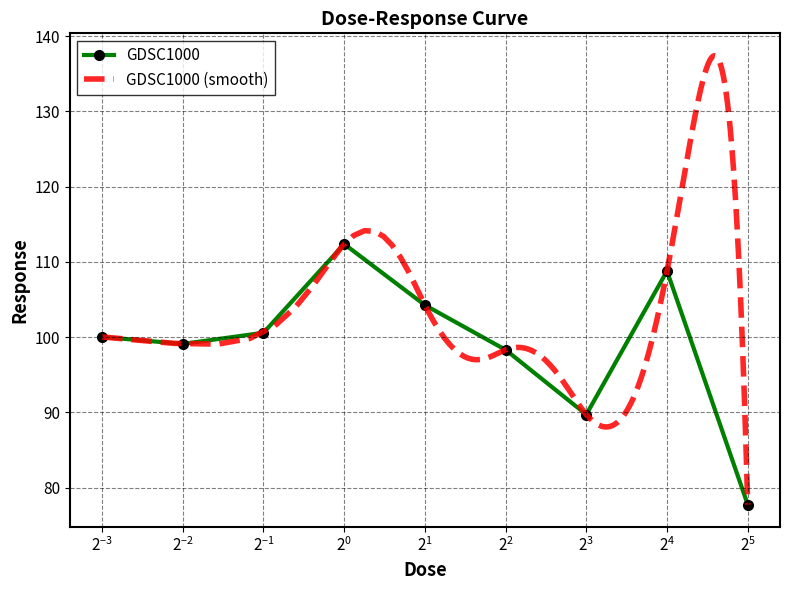

True or false: GDSC1000 has more than 2 interior local peaks.

False